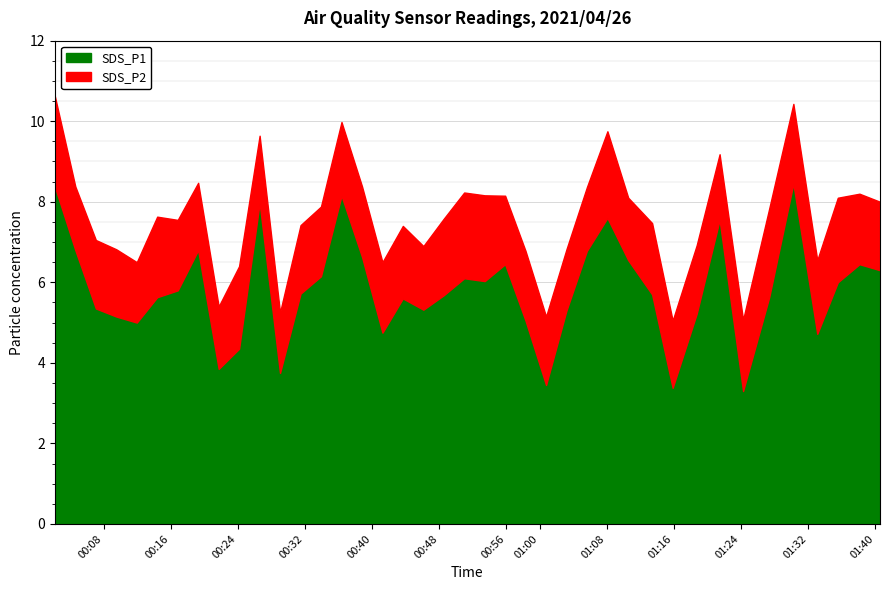

What is the highest value of the SDS_P1 series?

8.4